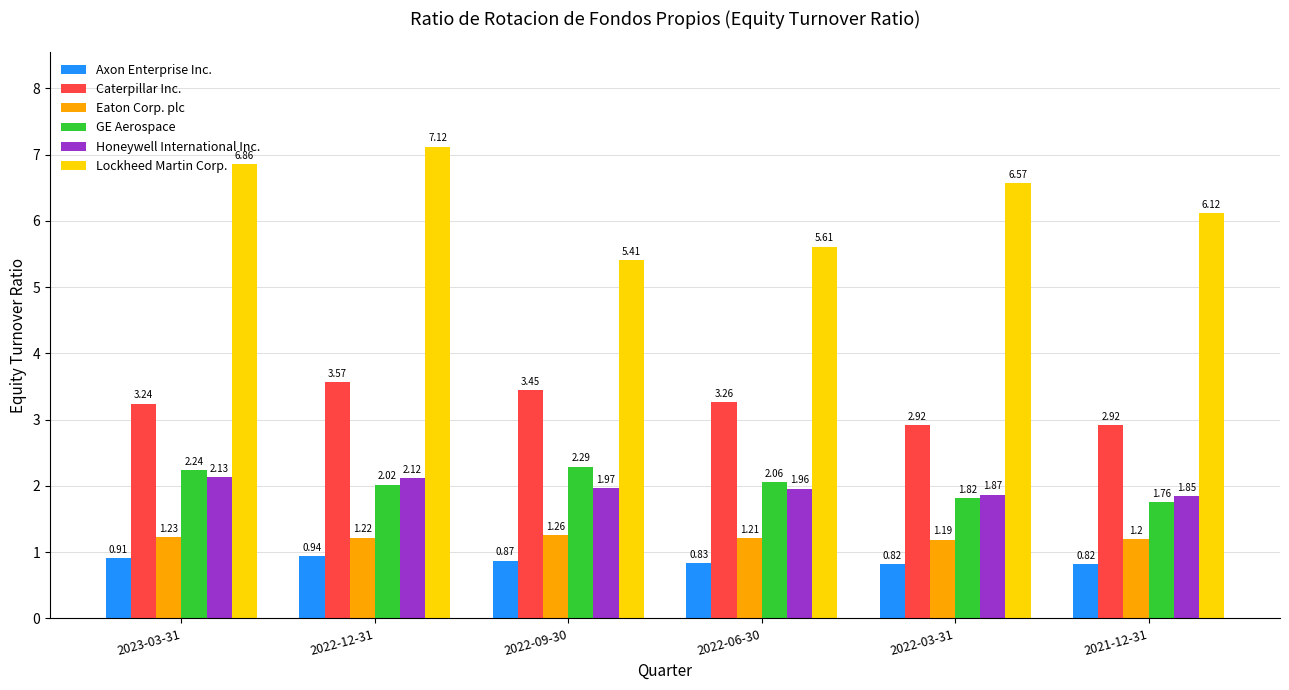

Which series changed the most between 2023-03-31 and 2022-12-31?

Caterpillar Inc.